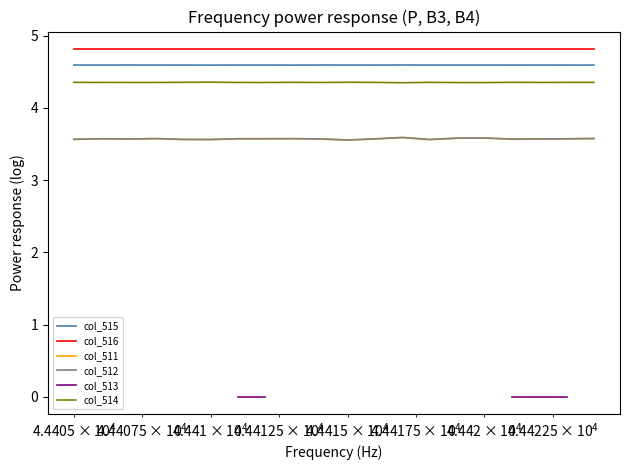

True or false: col_516 and col_511 intersect in this chart.

False